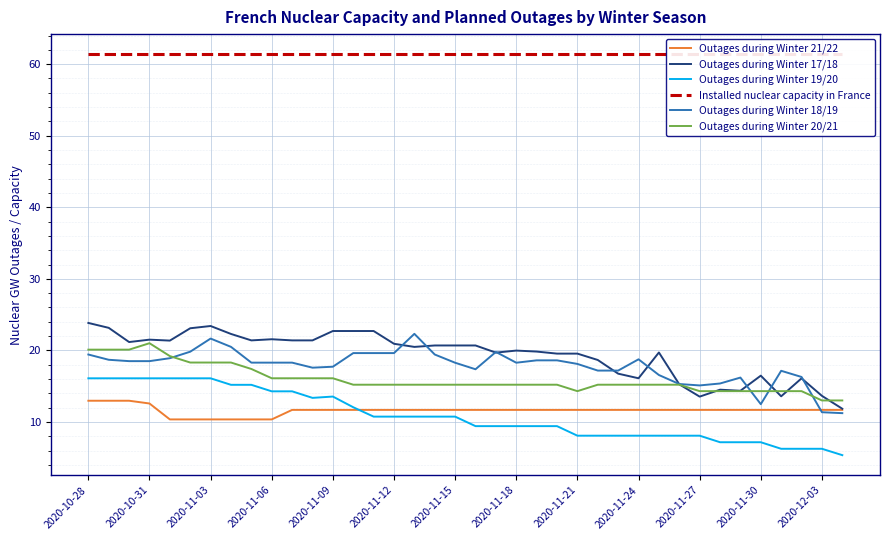

Is this an area chart (filled region under the line)?

No